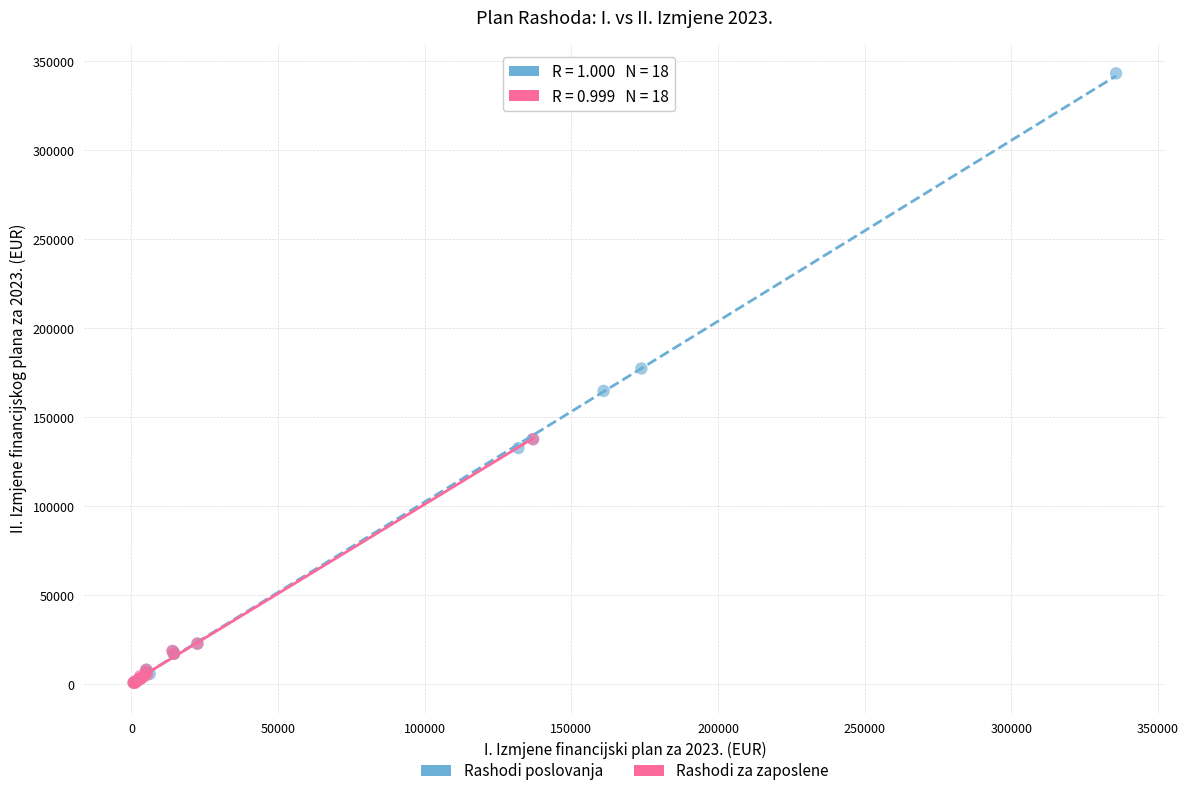

Which series has the widest spread of Y values?

Rashodi poslovanja